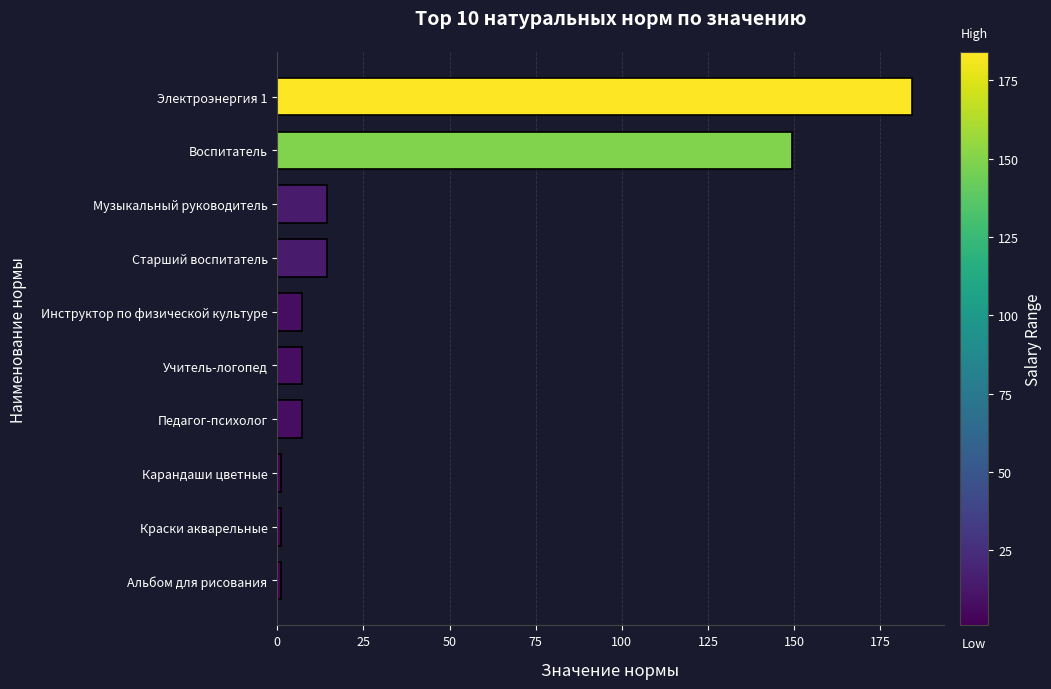

How many categories are shown in the chart?

10